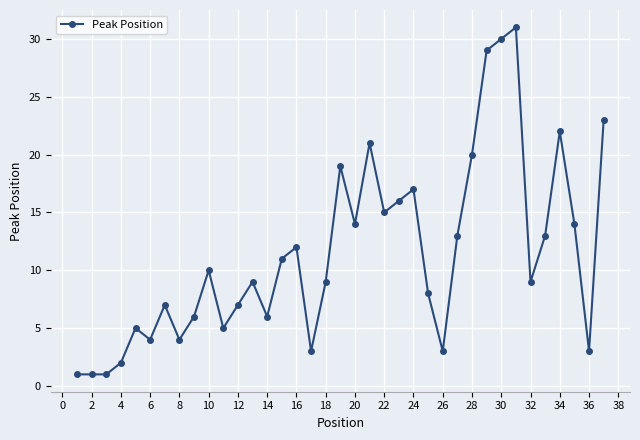

What is the average value?

11